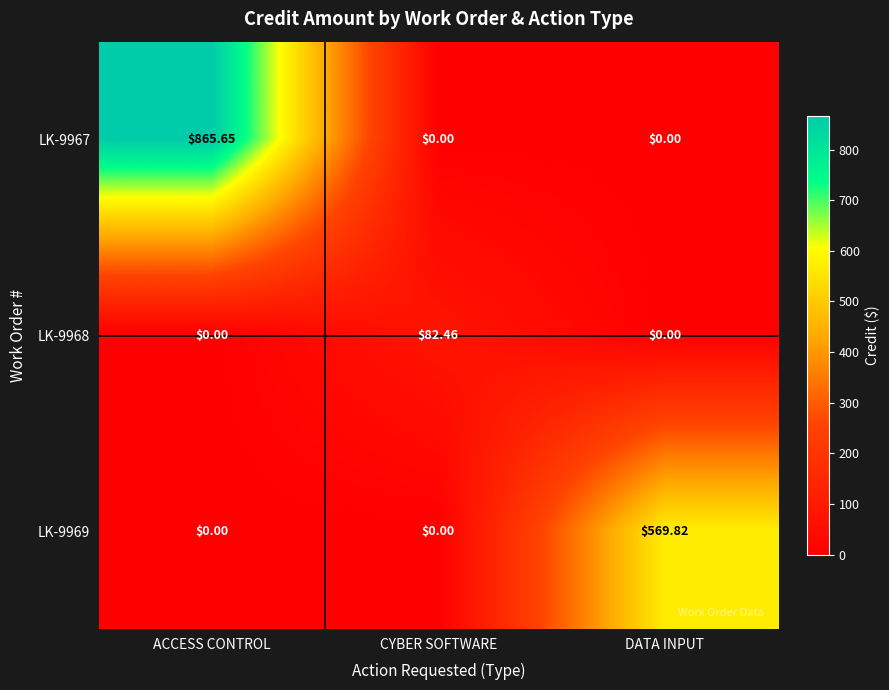

List the series in order of their peak value, highest first.

LK-9967, LK-9969, LK-9968